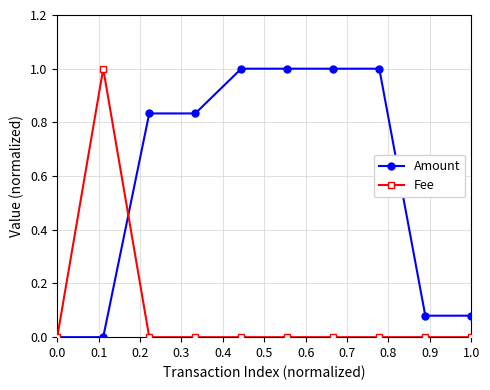

Which series has the largest total across all categories?

Amount